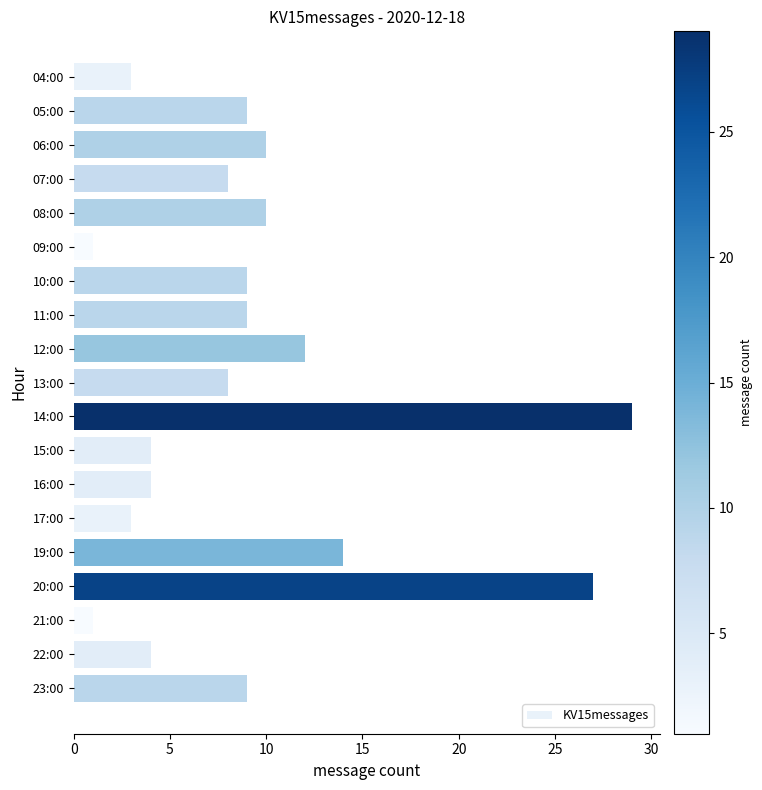

True or false: the data shows 2 at 16:00.

False